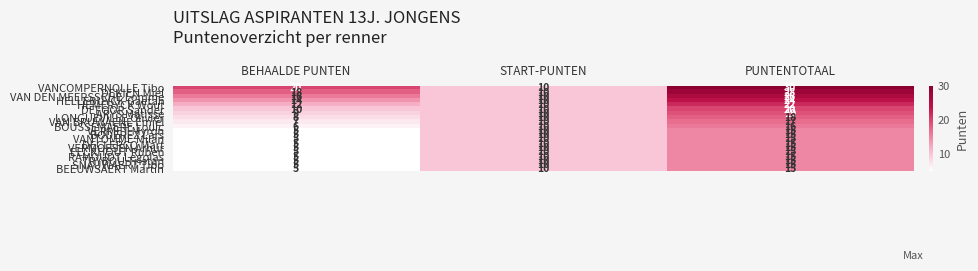

What value does the BOUSSEMAERE Louic series have at BEHAALDE PUNTEN, to the nearest 10?

10